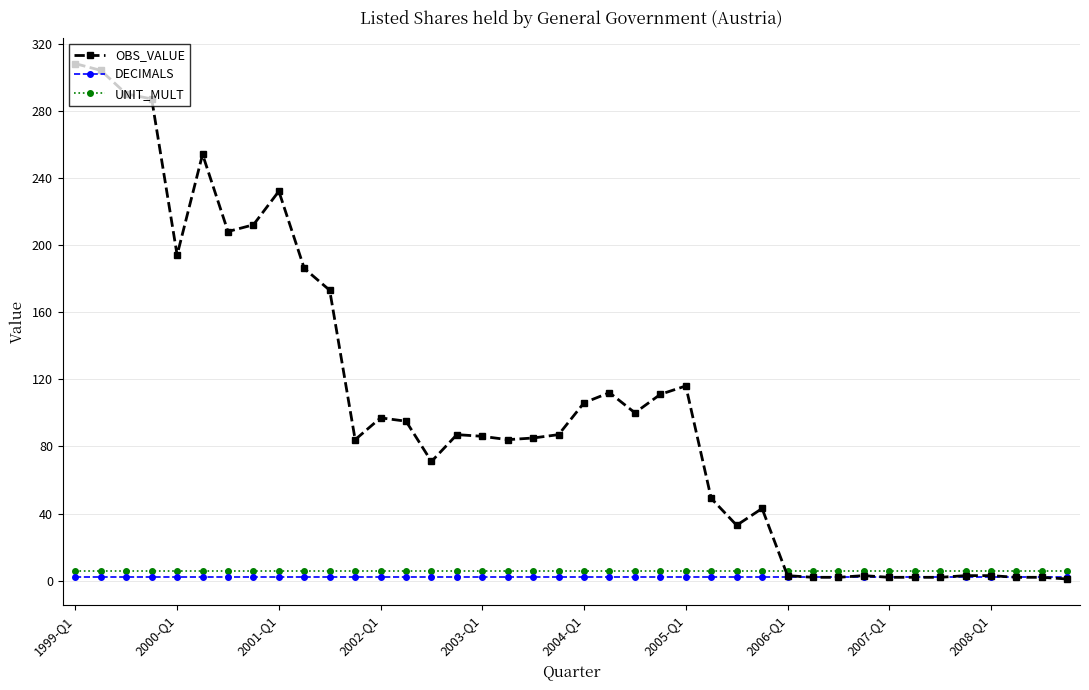

True or false: DECIMALS and UNIT_MULT intersect in this chart.

False